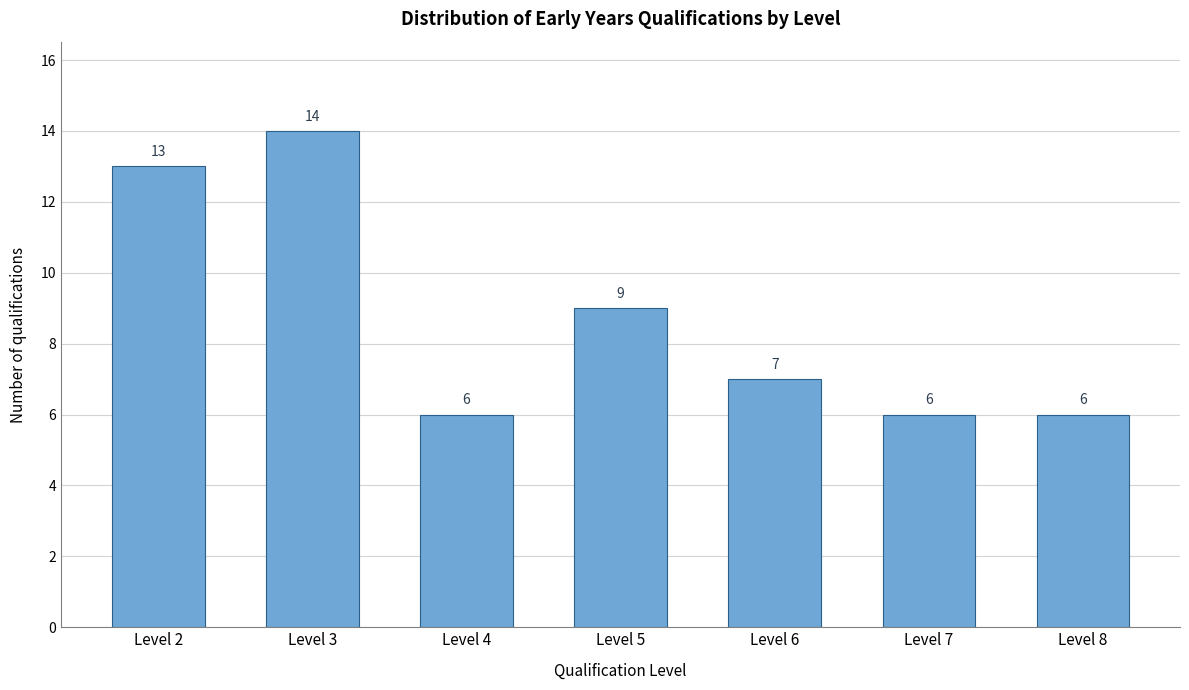

Reading right to left, what are all the values shown in this chart?

6	6	7	9	6	14	13